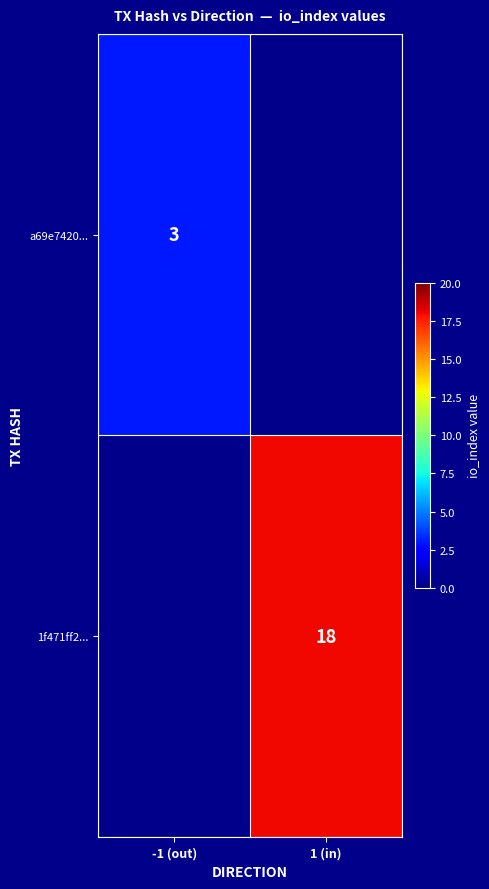

True or false: a69e7420... has a value of 3 at -1 (out).

True